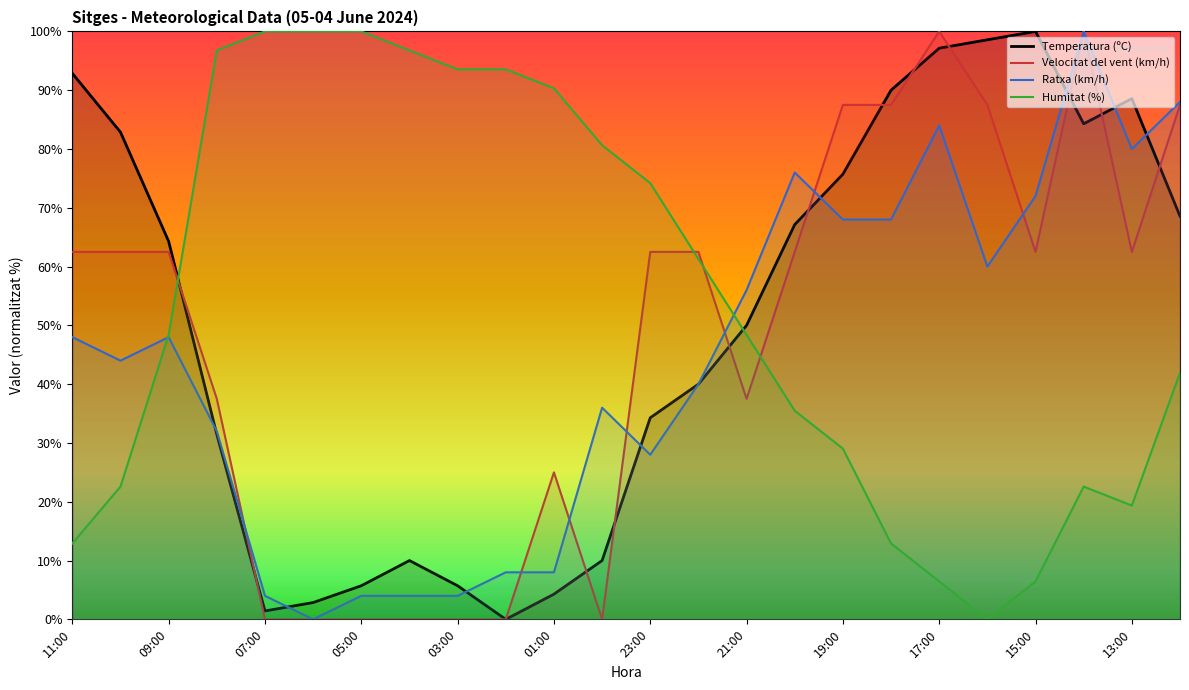

Does the chart display data point markers on the line(s)?

No